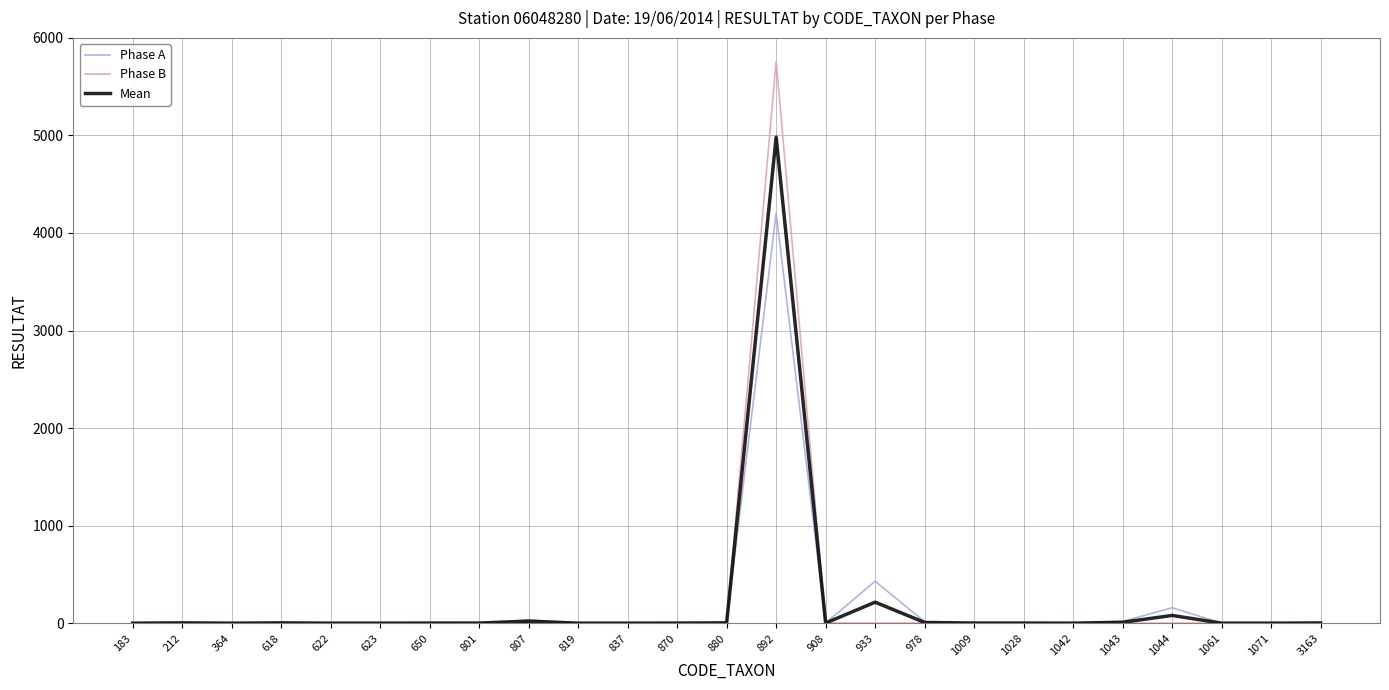

Which series has the widest spread of values?

Phase B